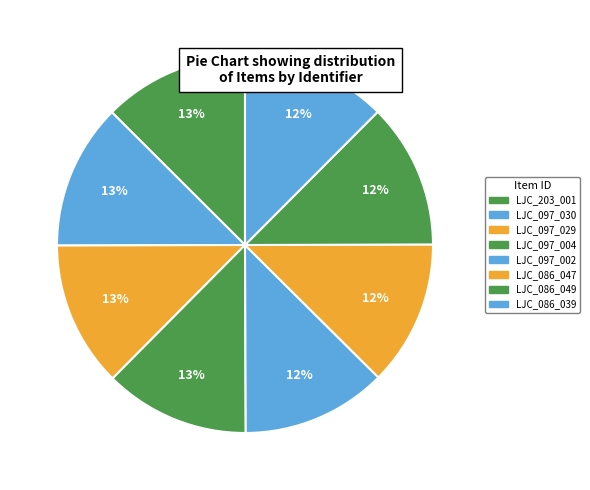

True or false: LJC_097_029 accounts for 5% of the total.

False